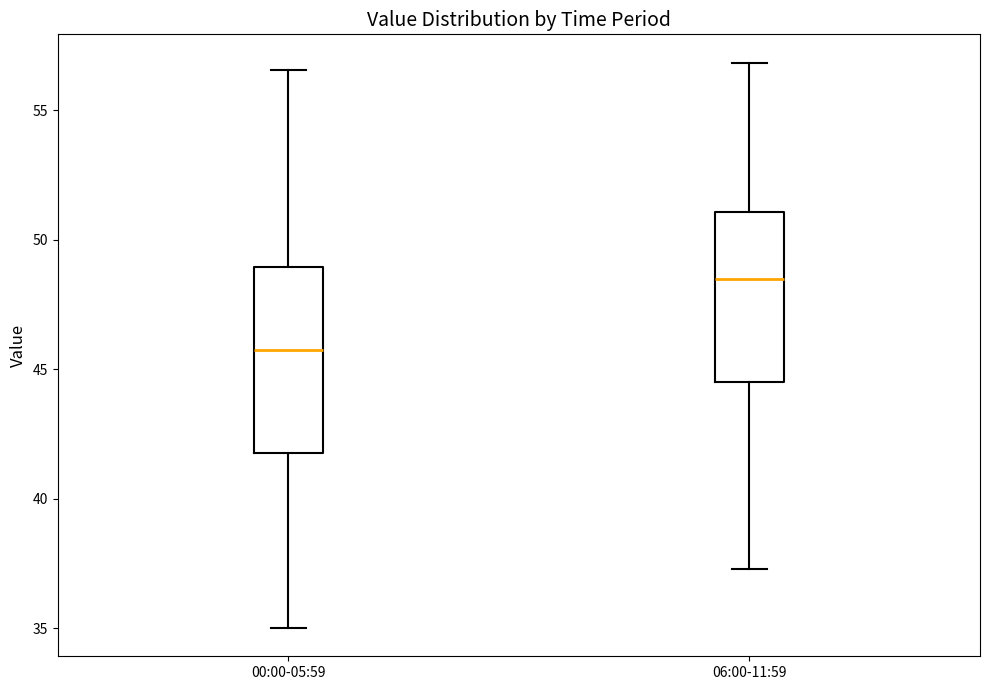

Where does the median line of the box for 00:00-05:59 sit on the y-axis? The values are not printed on the chart, so give them approximately, as read against the axis.

46.0